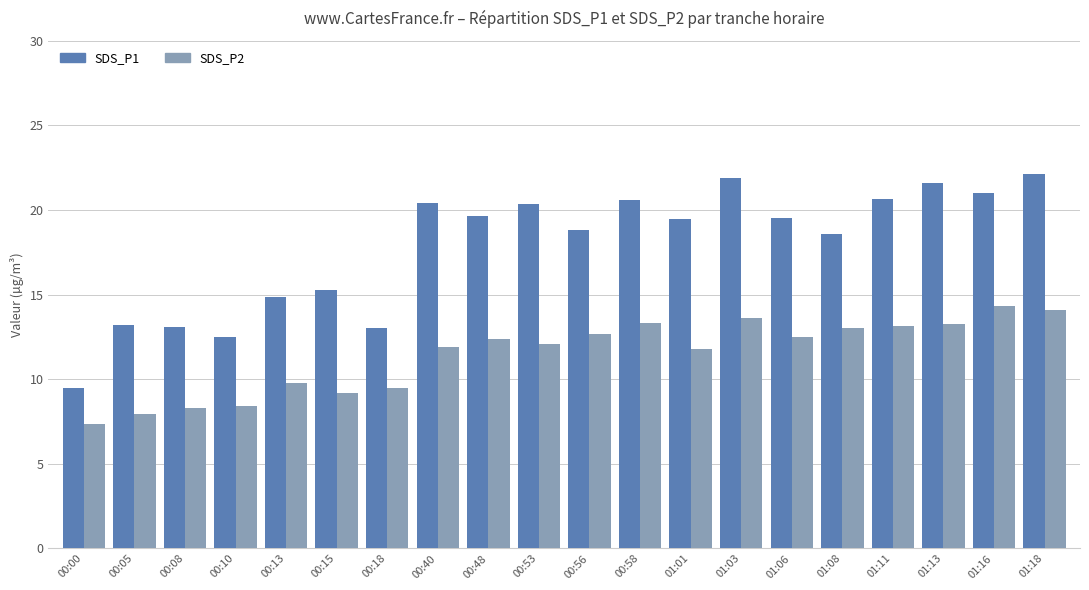

What is the sum of all SDS_P2 values?

228.6